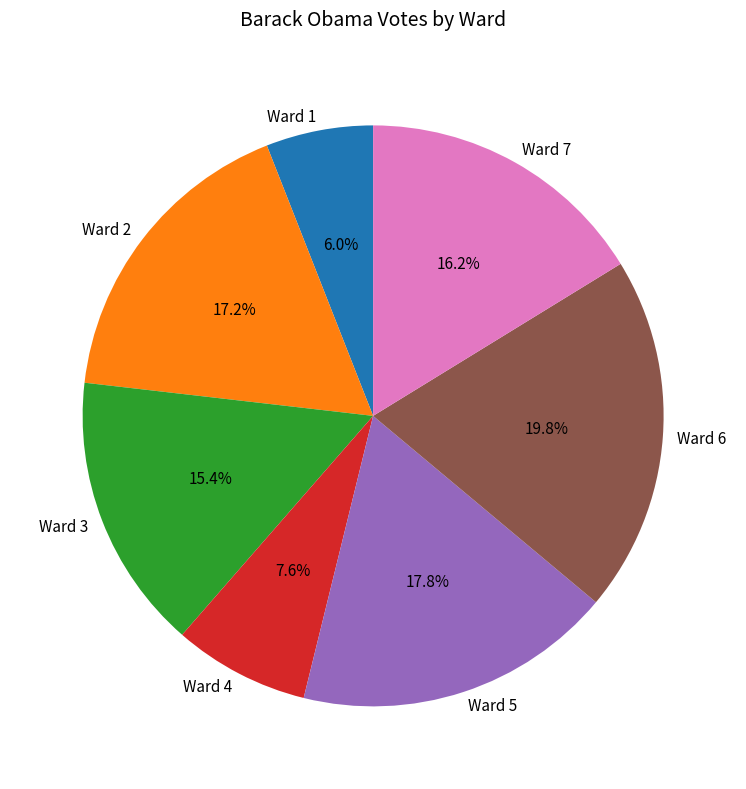

Is it true that Ward 3 is 15% of the pie?

True